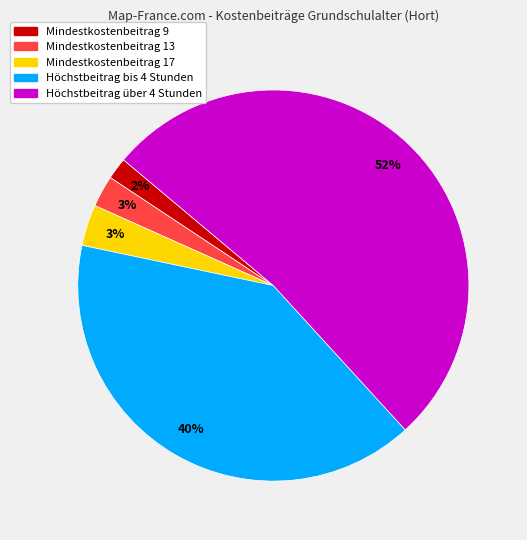

Combined, do Mindestkostenbeitrag 9 and Höchstbeitrag über 4 Stunden account for over 50%?

Yes